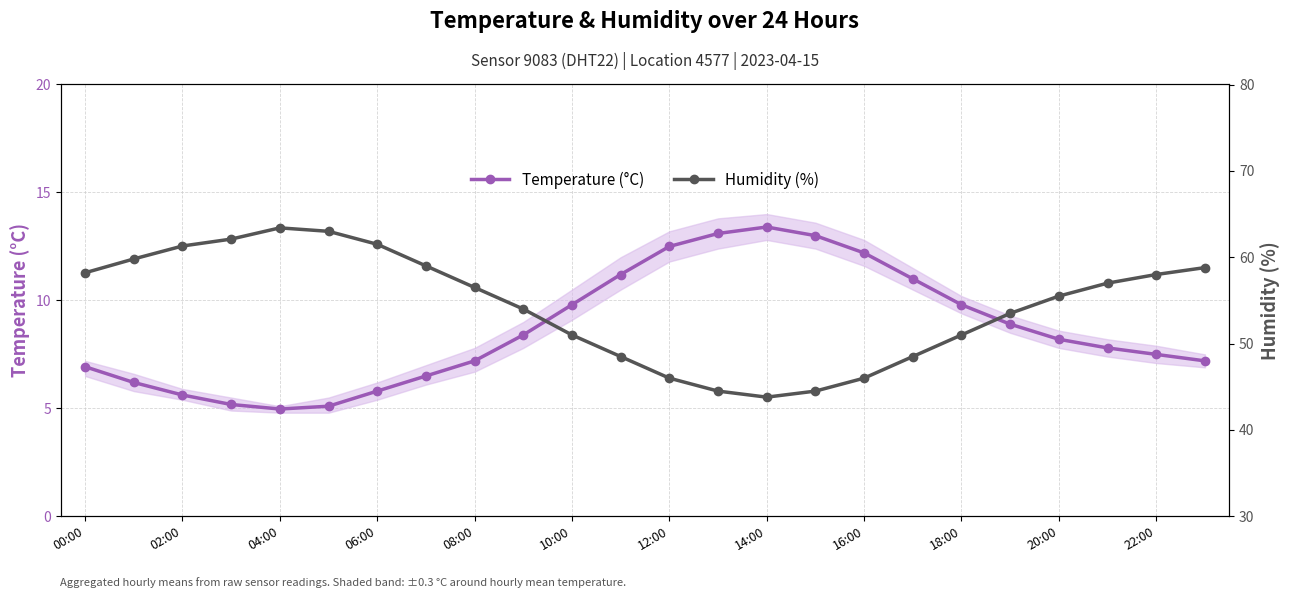

What is the lowest value of the Temperature (°C) series?

5.0